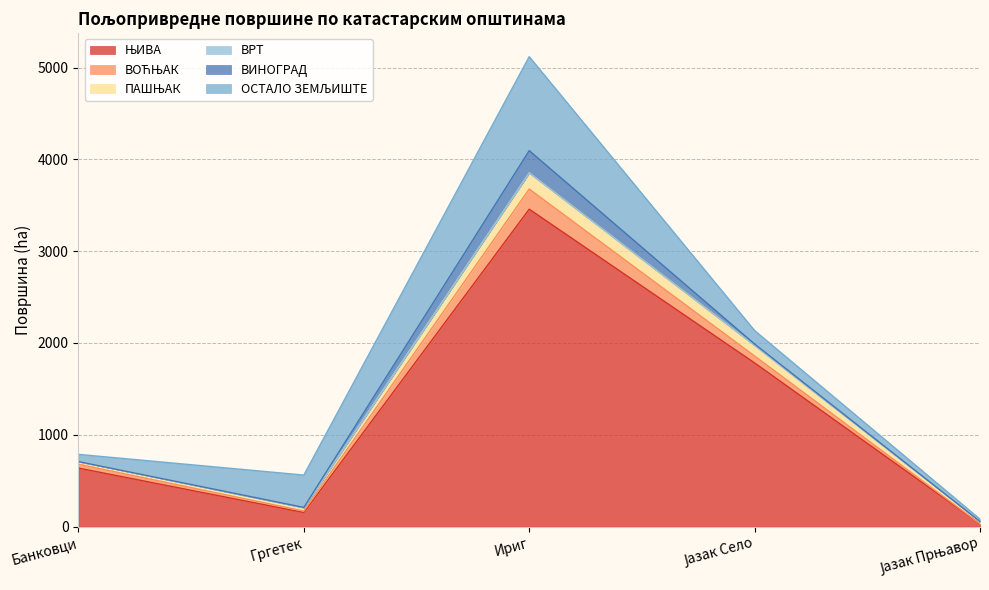

Where is the first local maximum for ЊИВА?

Ириг